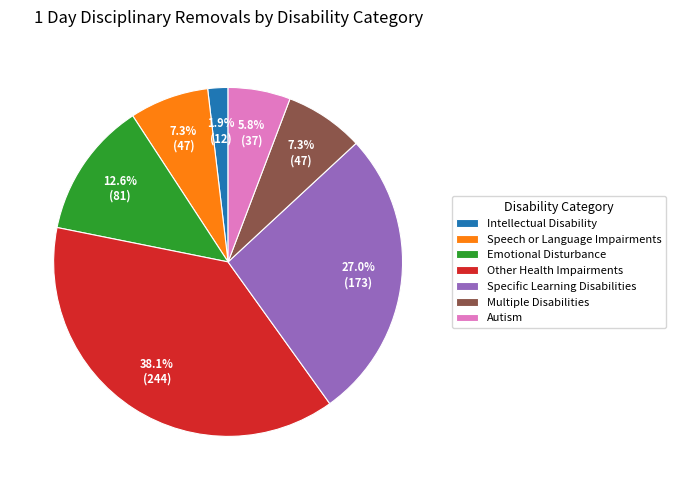

Which category has the biggest portion of the pie?

Other Health Impairments